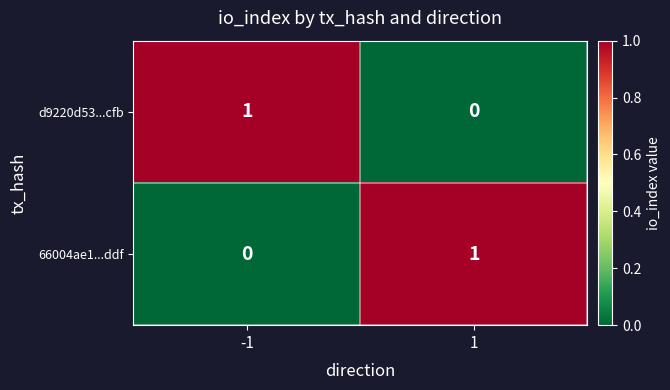

What is the total value across all series at -1?

1